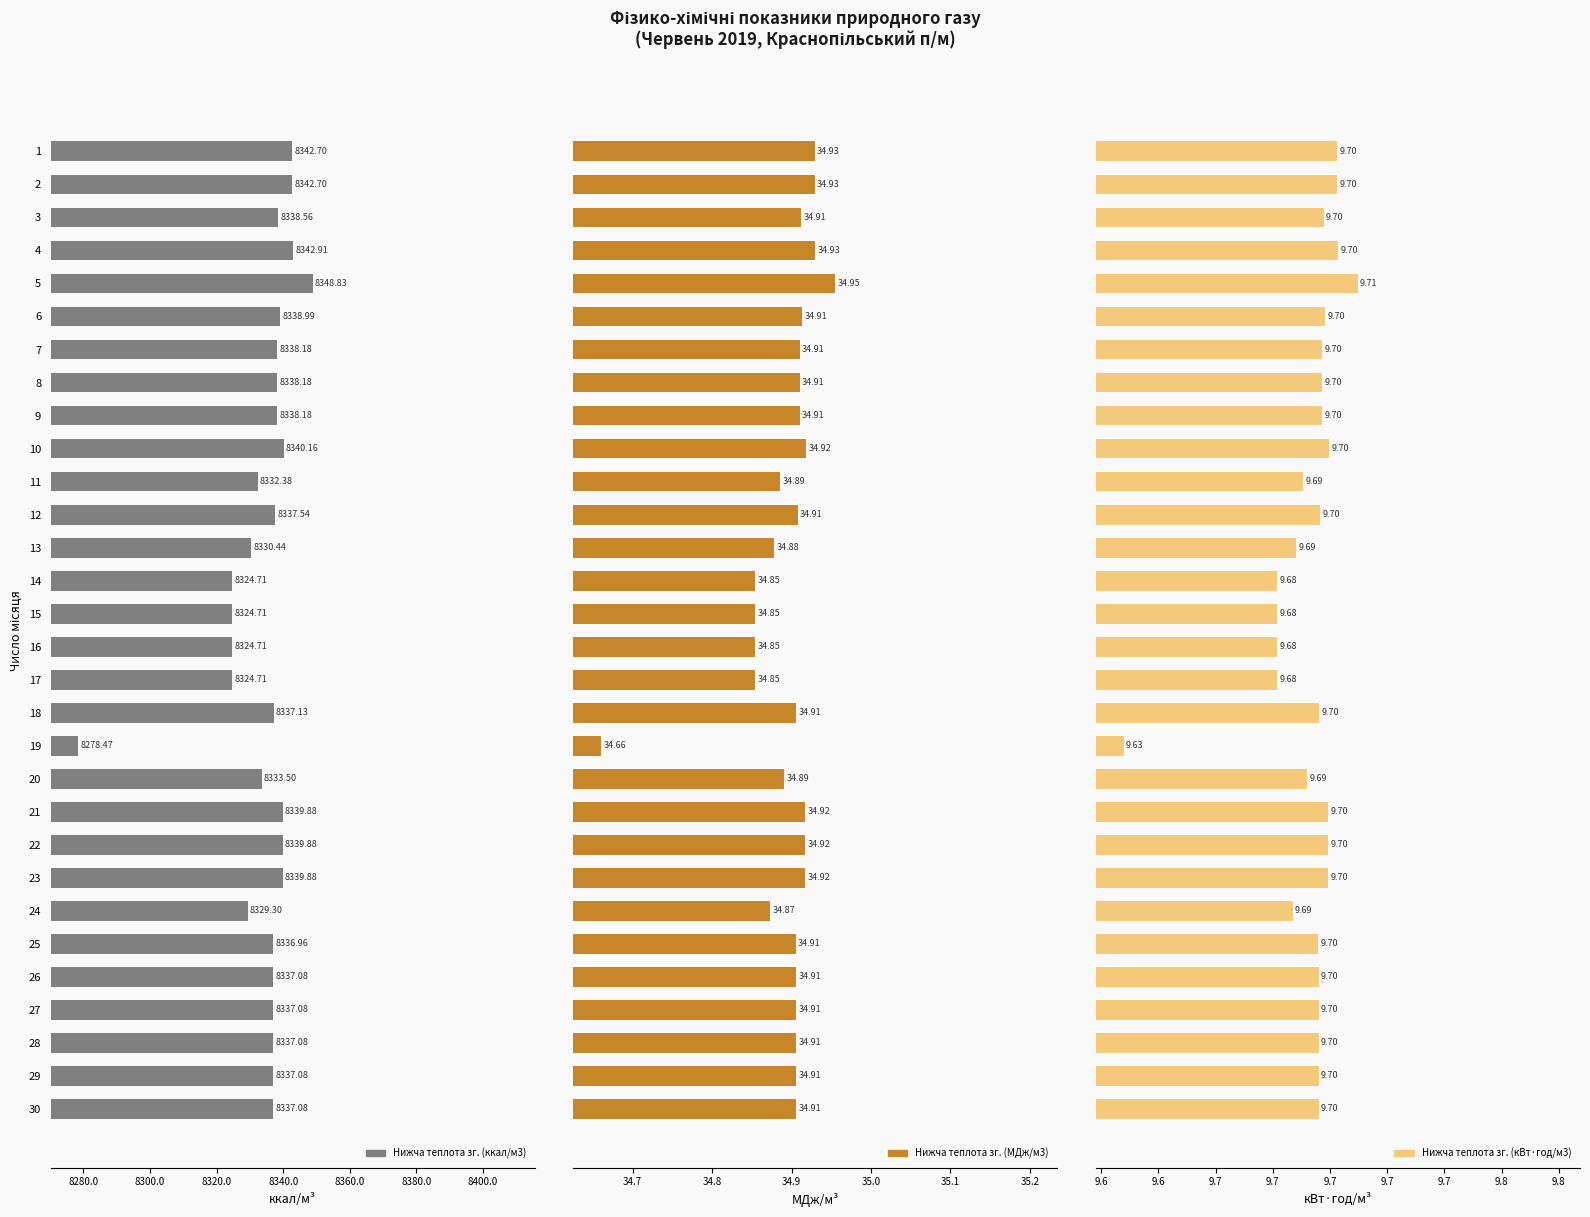

At 7, list the series in order from largest to smallest.

Нижча теплота зг. (ккал/м3), Нижча теплота зг. (МДж/м3), Нижча теплота зг. (кВт·год/м3)